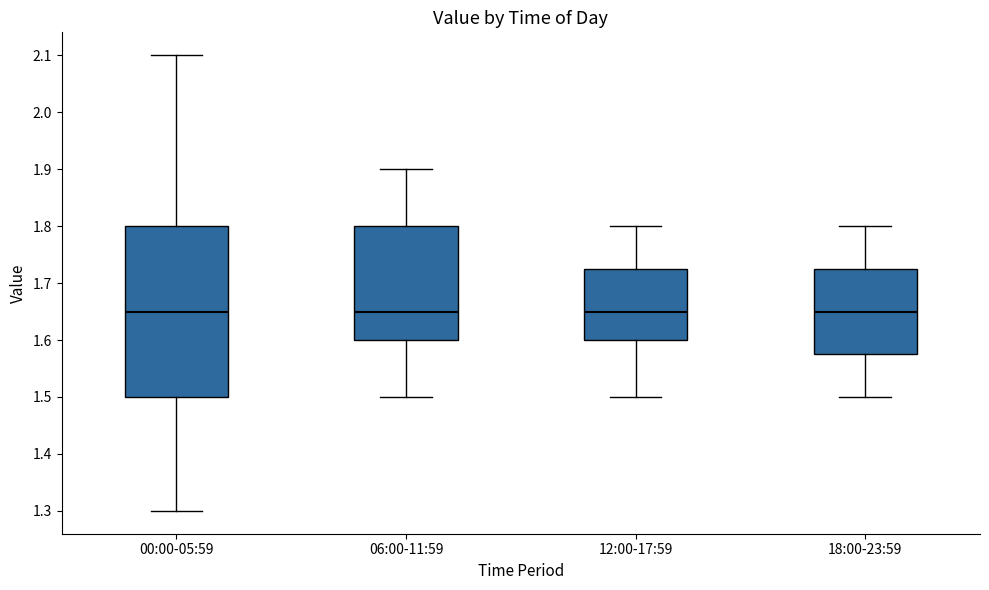

Reading left to right, transcribe this box plot: for each box, give where its median line is, the range the box spans, and where its two whiskers end, as read against the y-axis. The values are not printed on the chart, so give them approximately, as read against the axis.

00:00-05:59: median 1.65, box 1.50 to 1.80, whiskers 1.30 to 2.10
06:00-11:59: median 1.65, box 1.60 to 1.80, whiskers 1.50 to 1.90
12:00-17:59: median 1.65, box 1.60 to 1.73, whiskers 1.50 to 1.80
18:00-23:59: median 1.65, box 1.58 to 1.73, whiskers 1.50 to 1.80